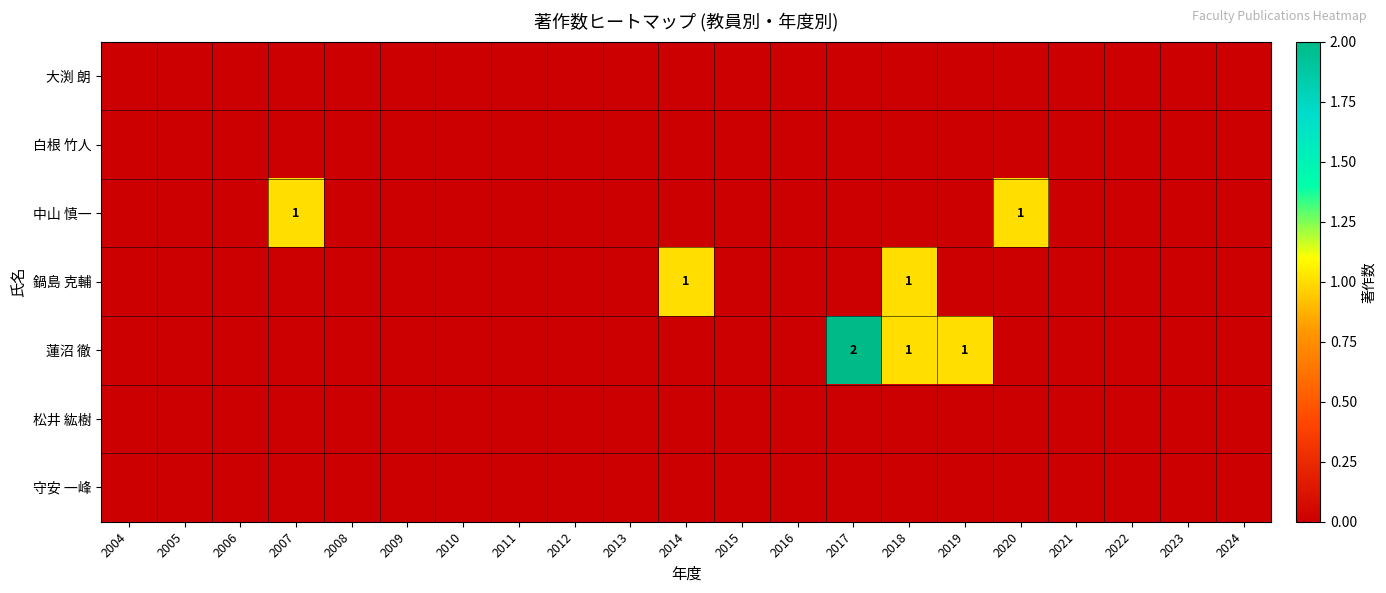

Between 2004 and 2013, which is larger?

2004